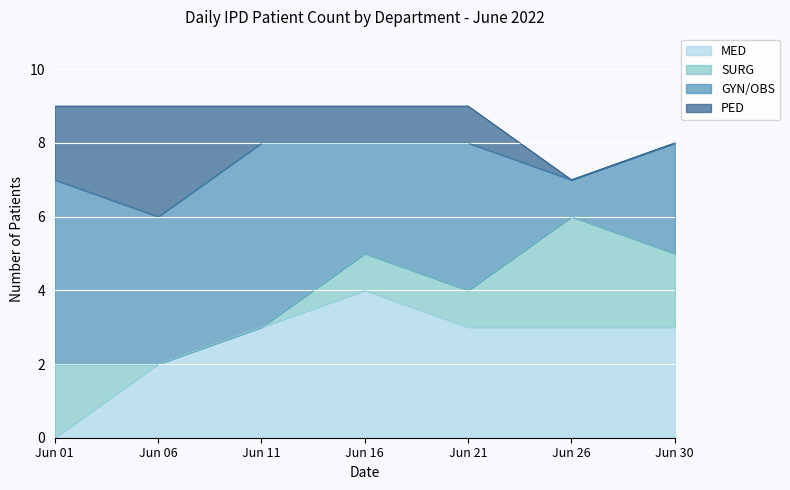

Where is SURG nearest to the value 1?

Jun 16